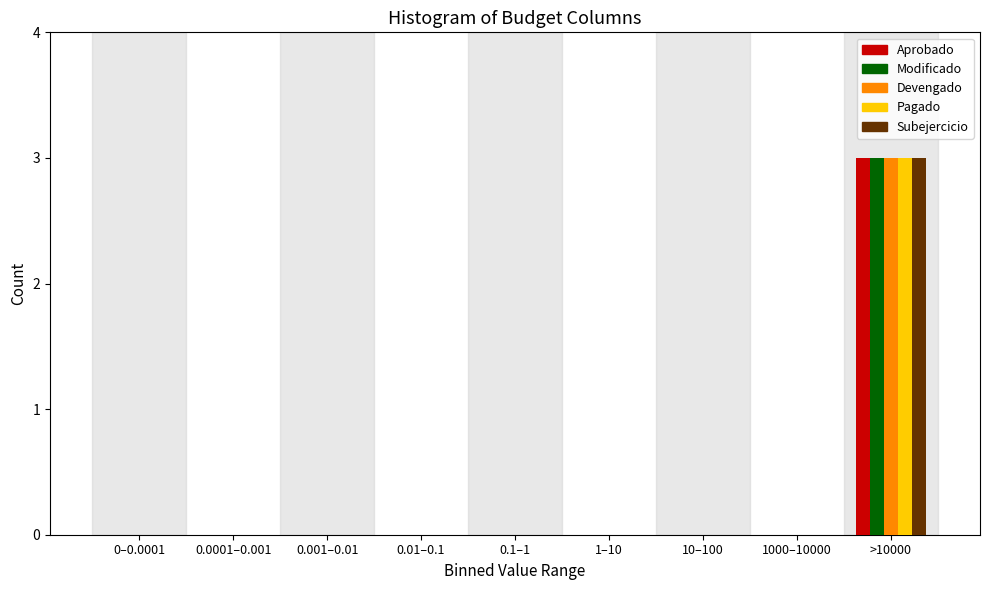

What is the sum of all Pagado values?

3